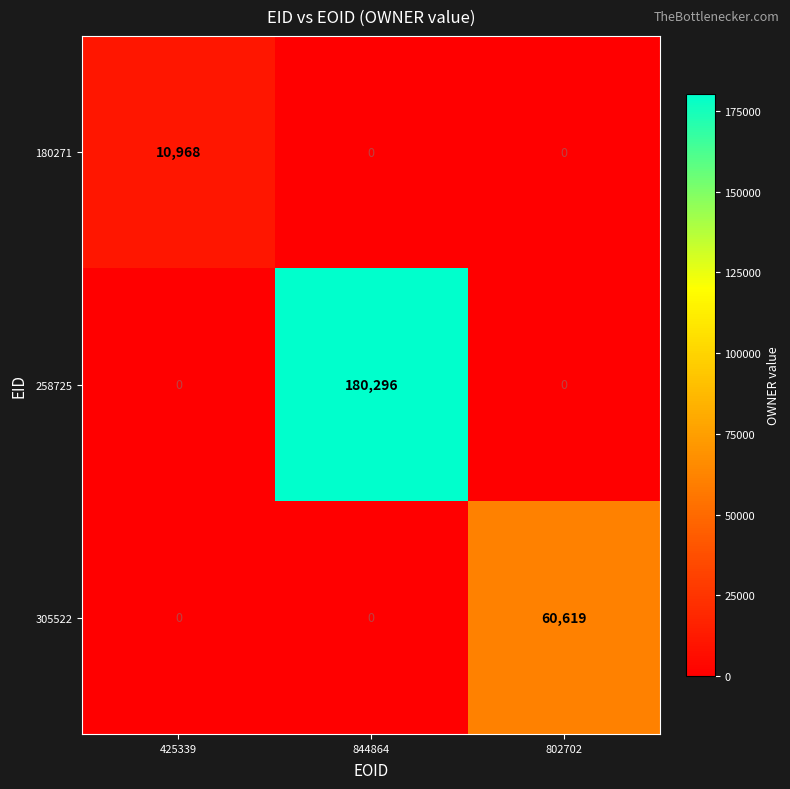

Is it true that 258725 equals 306151 at 844864?

False